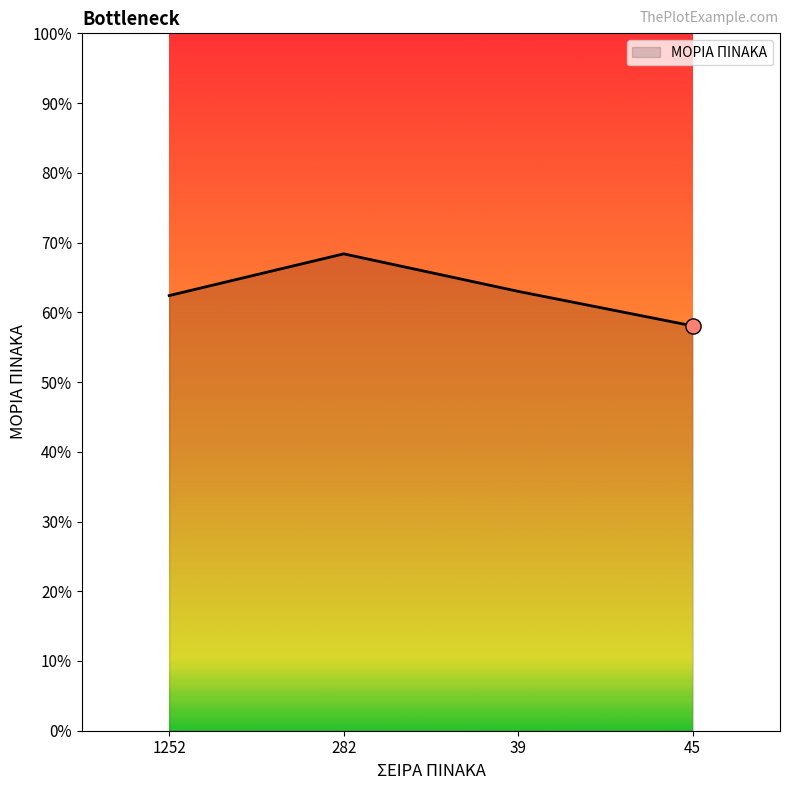

Approximately how many times larger is the value at 1252 compared to 39?

1.0